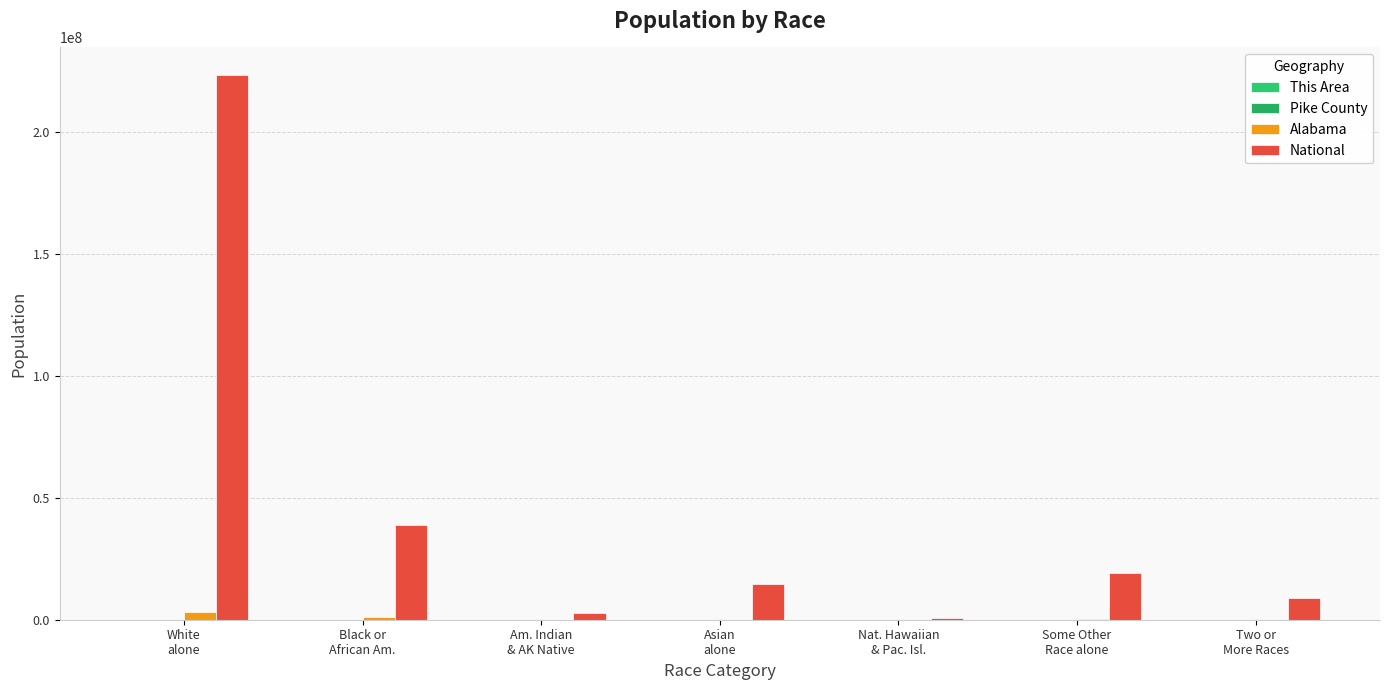

The value of National at Two or
More Races is 9009073. True or false?

True